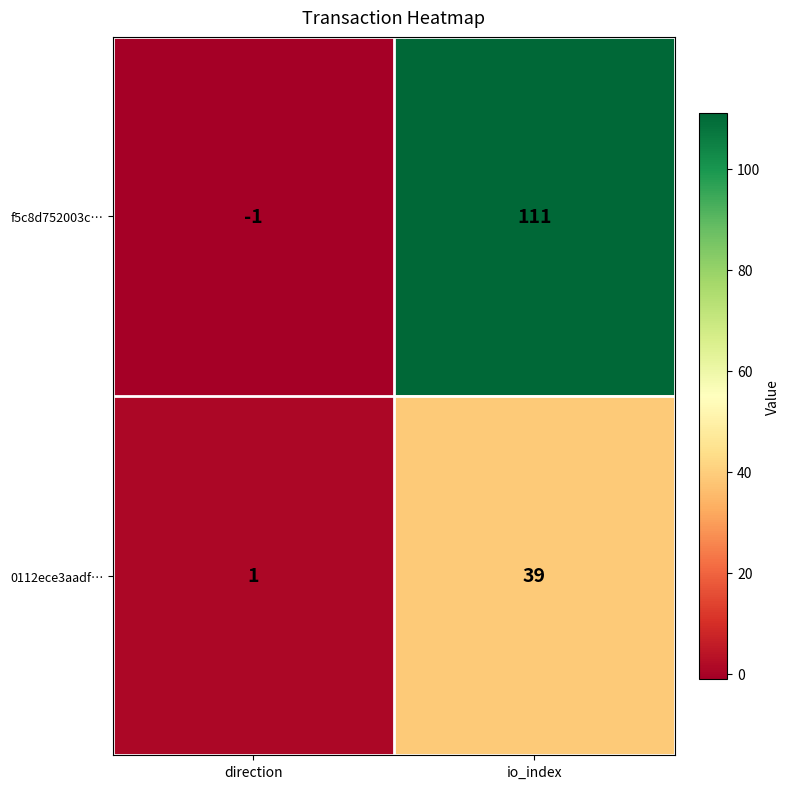

True or false: 0112ece3aadf… has a value of 39 at io_index.

True